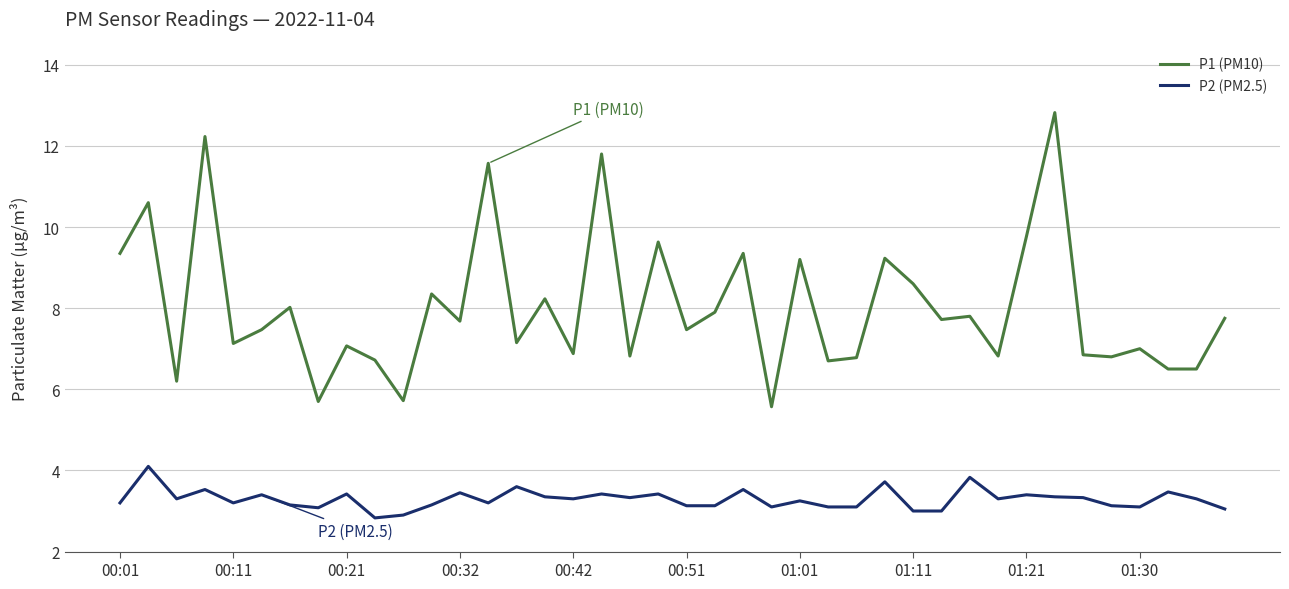

True or false: P2 (PM2.5) and P1 (PM10) intersect in this chart.

False